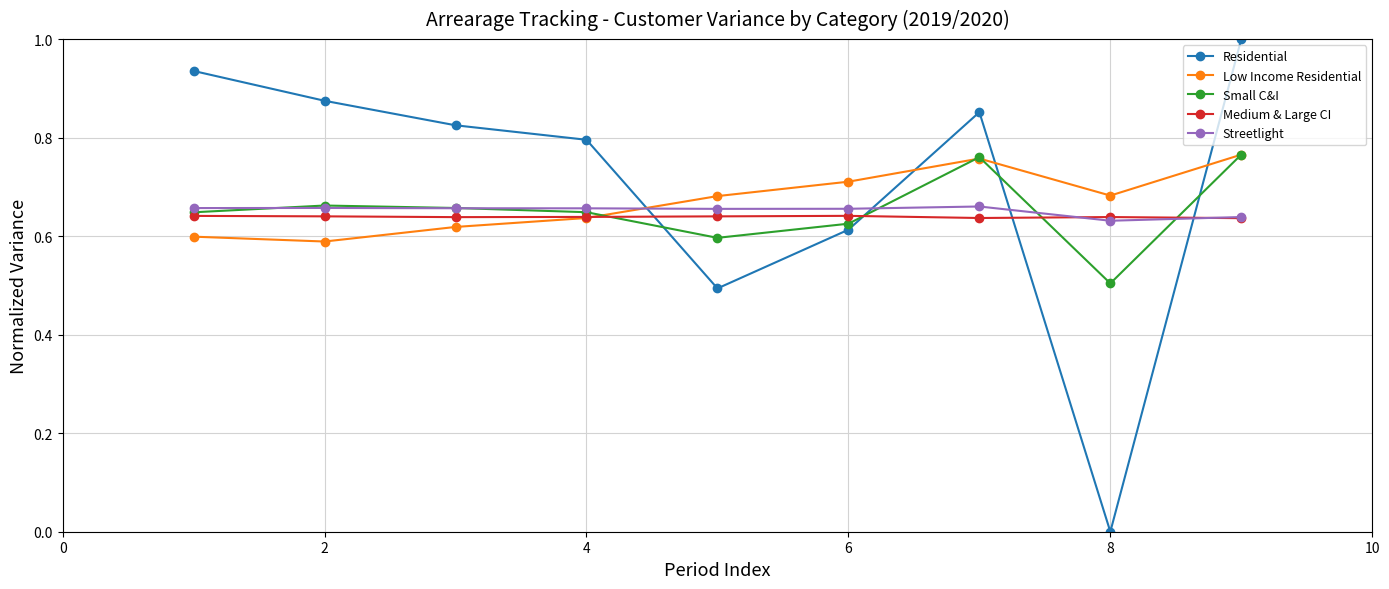

True or false: Residential has more than 0 interior local peaks.

True